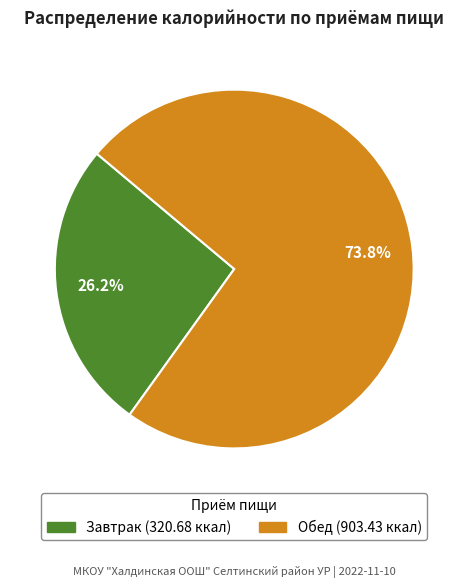

Is it true that Завтрак is 20% of the pie?

False